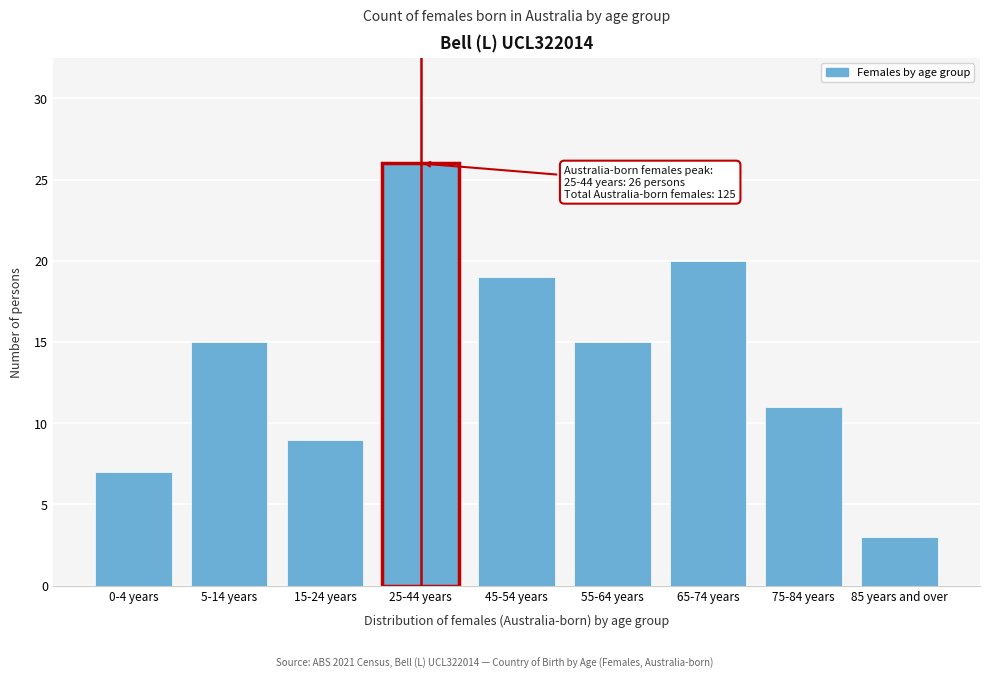

Reading left to right, transcribe all the data shown in this chart.

0-4 years=7	5-14 years=15	15-24 years=9	25-44 years=26	45-54 years=19	55-64 years=15	65-74 years=20	75-84 years=11	85 years and over=3